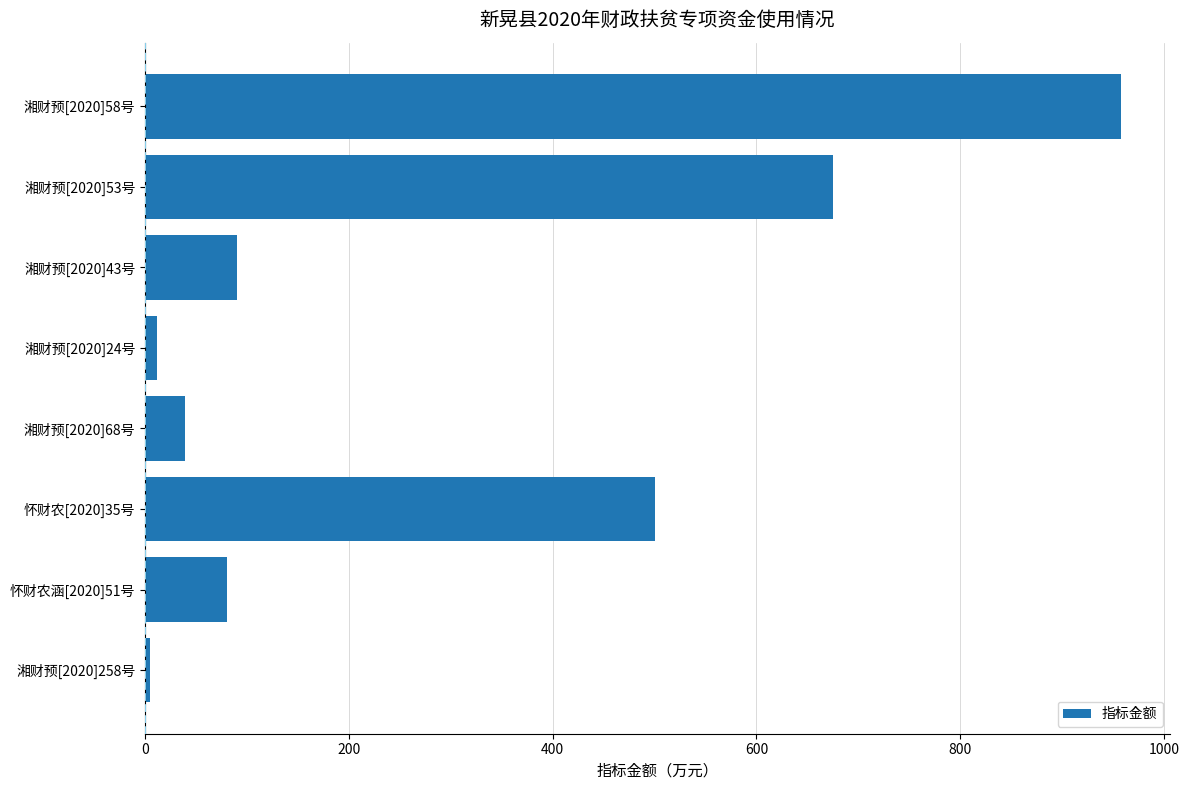

What is the value of the 7th bar from the top?

80.0